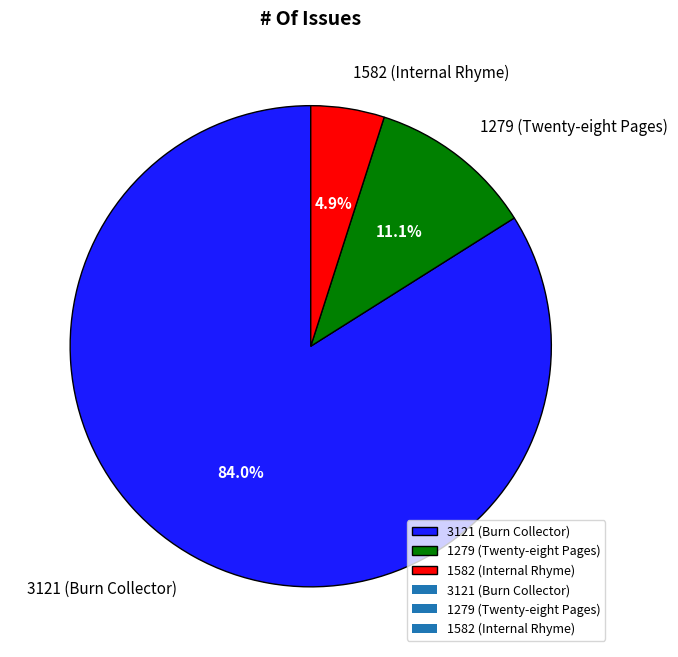

To the nearest percent, what portion does 1582 (Internal Rhyme) represent?

5%